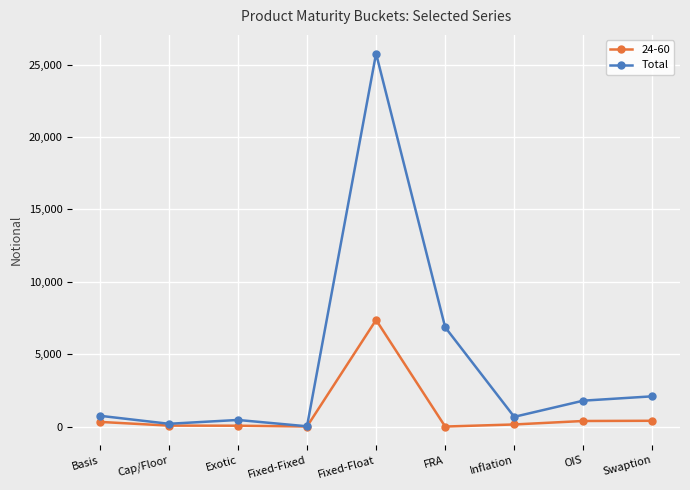

Rank the series by their average value, from lowest to highest.

24-60, Total